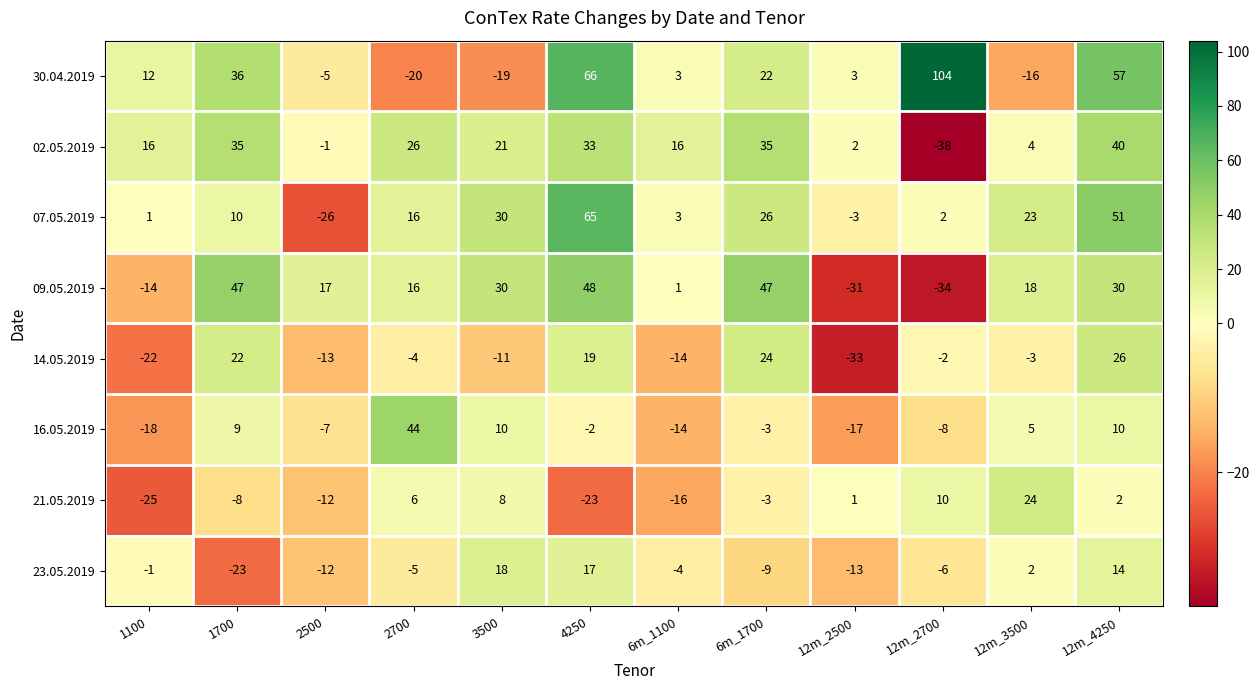

How many series are shown in this chart?

8